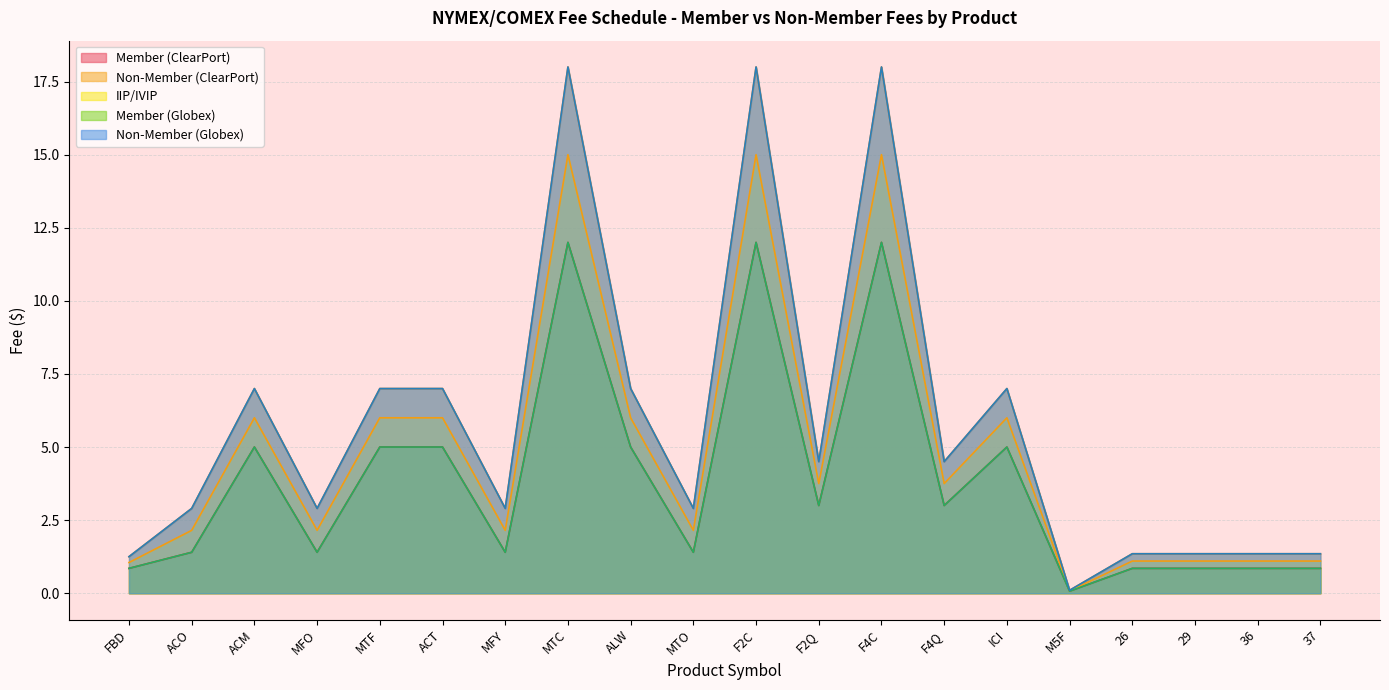

True or false: IIP/IVIP and Member (ClearPort) cross at least once.

False